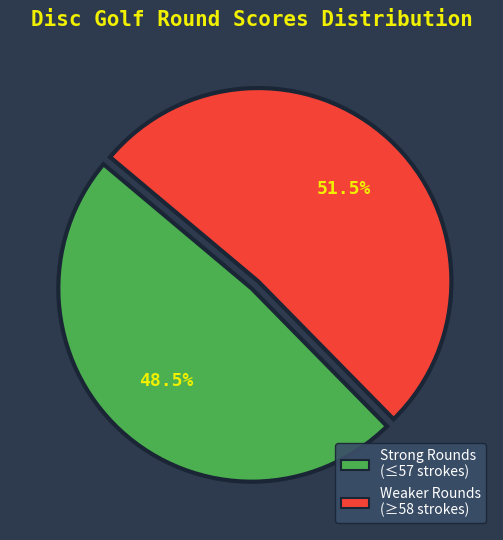

Is there a majority slice in this chart?

Yes